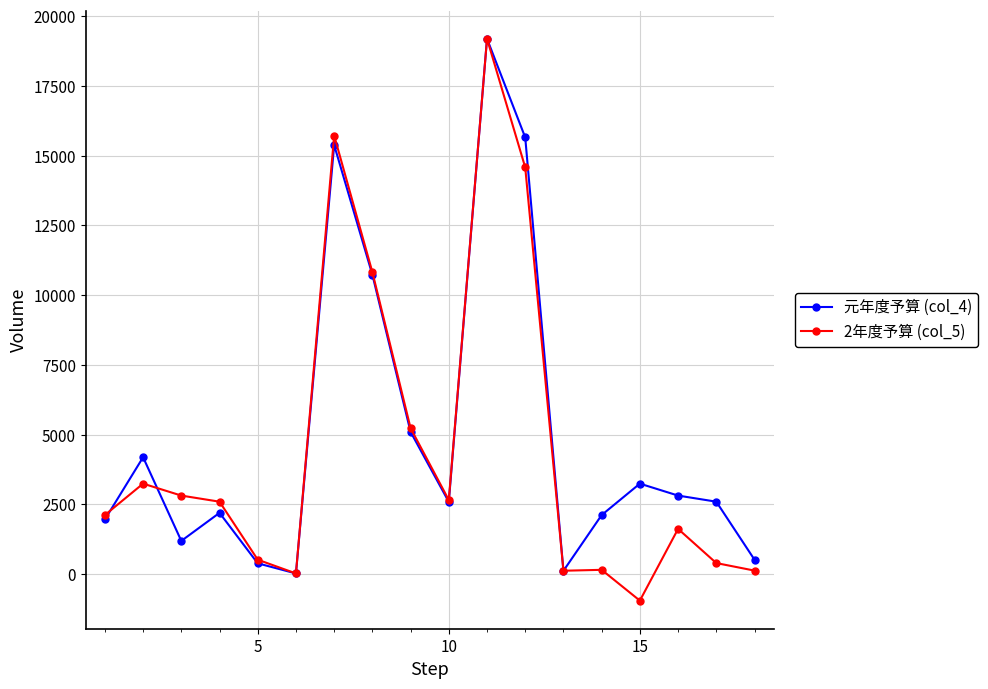

Count the number of categories in the chart.

18